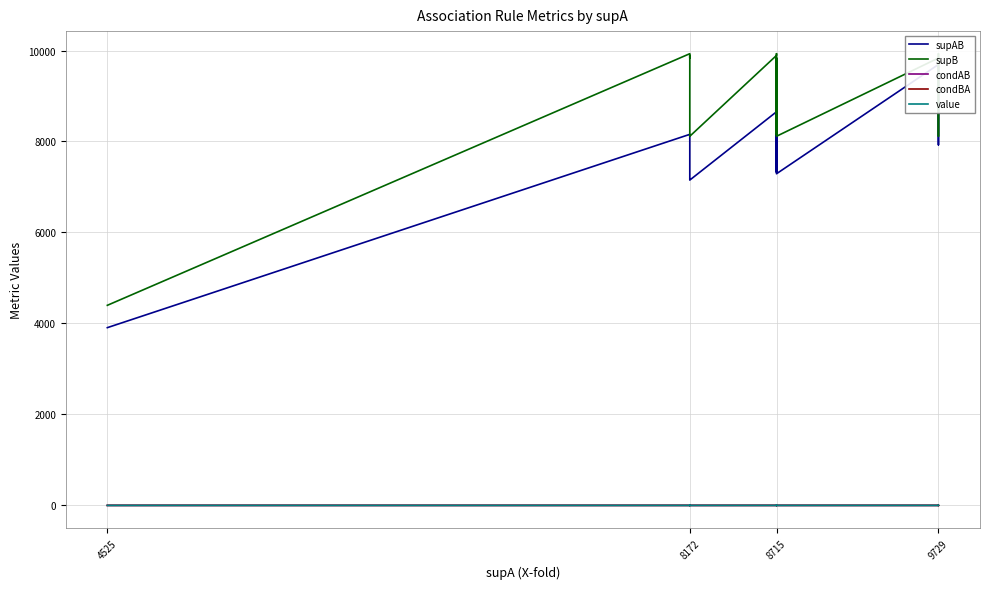

Which category has the lowest value in the condBA series?

8172